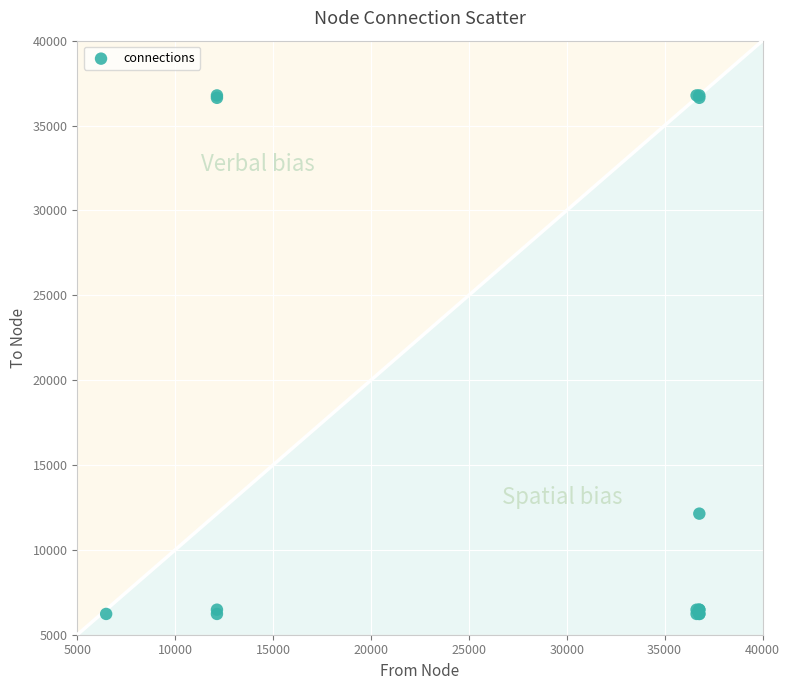

What Y value in the scatter plot is closest to 21499?

12134